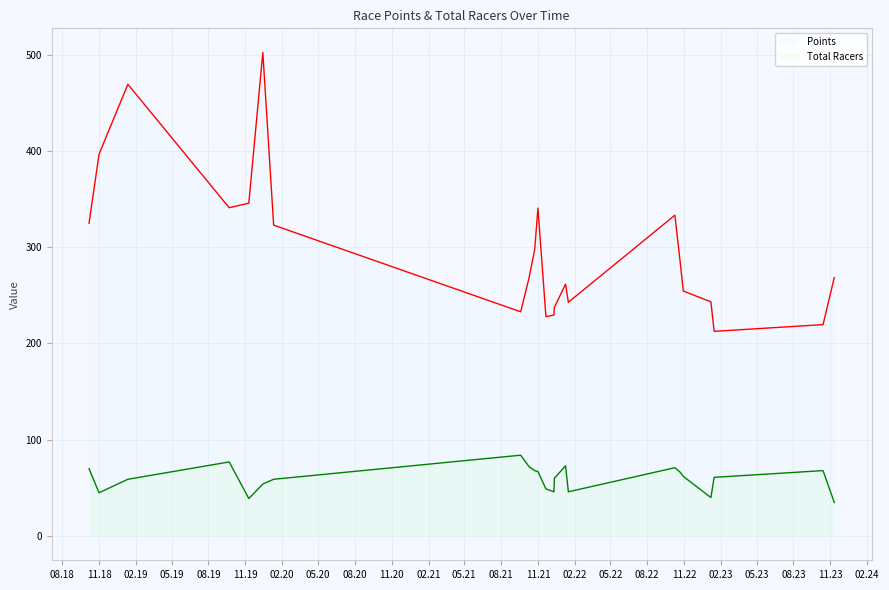

Rank the series by their average value, from highest to lowest.

Points, Total Racers